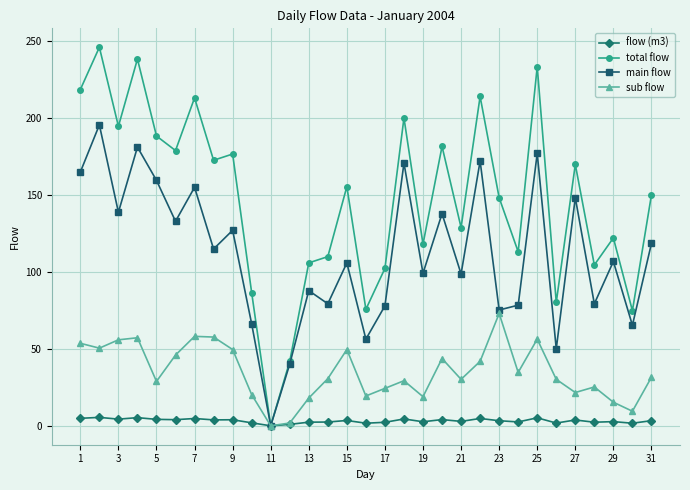

What is the maximum value shown in the chart?

245.7